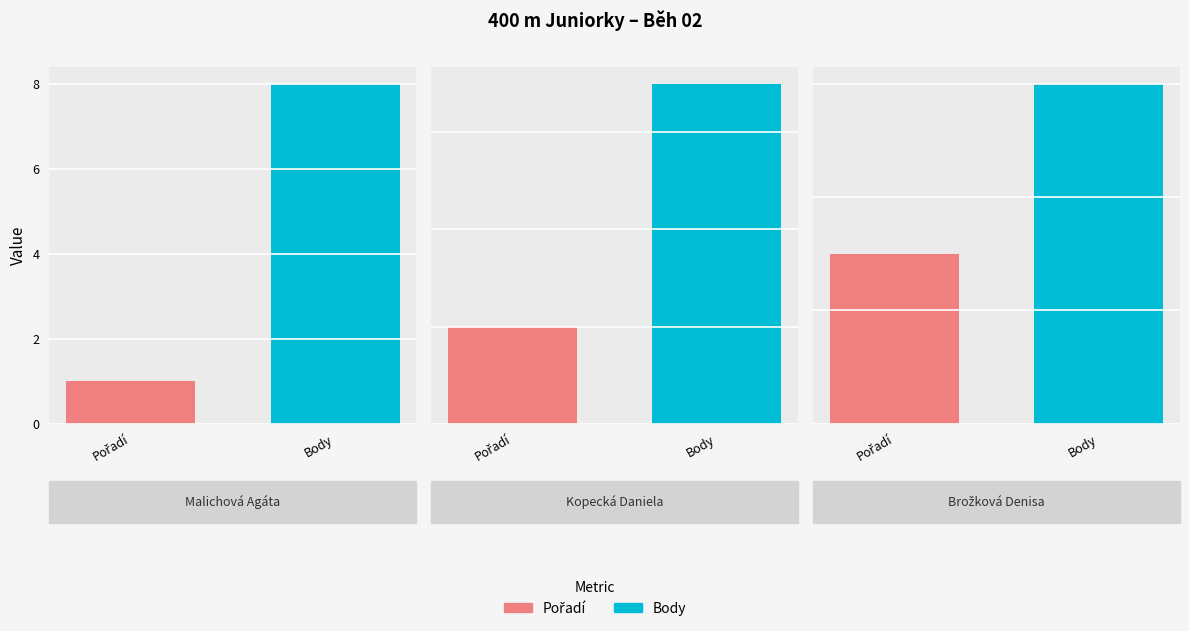

What position from the right is Brožková Denisa?

1